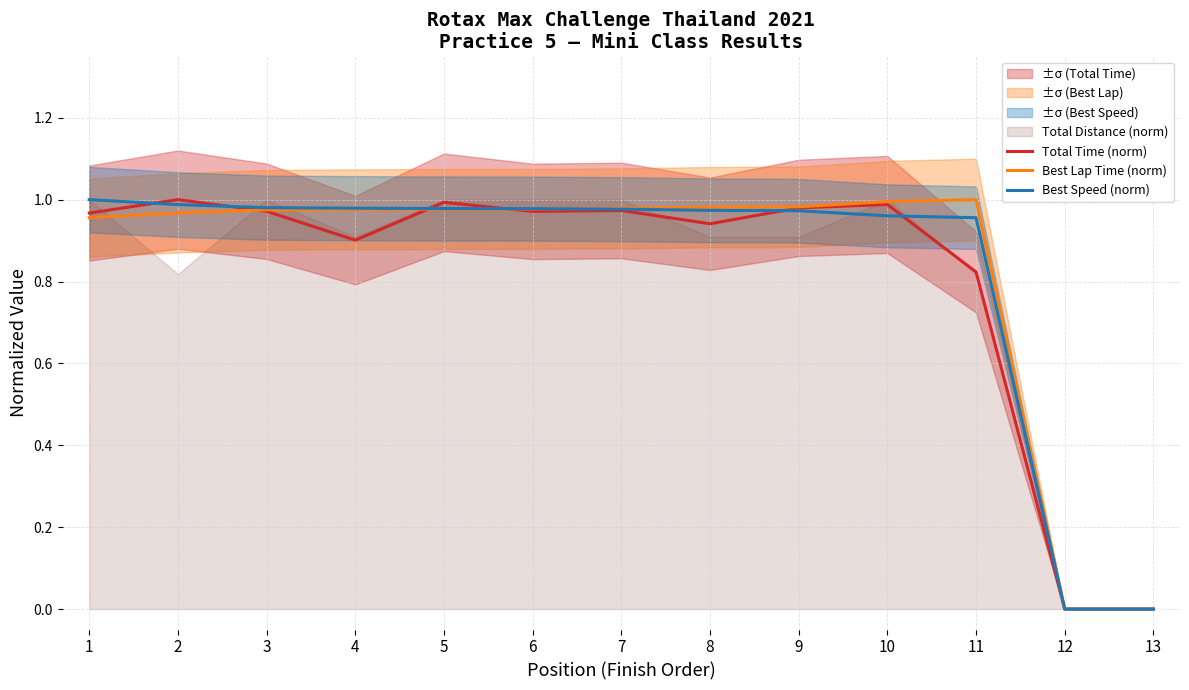

How many values in Best Lap Time (norm) are above zero?

11